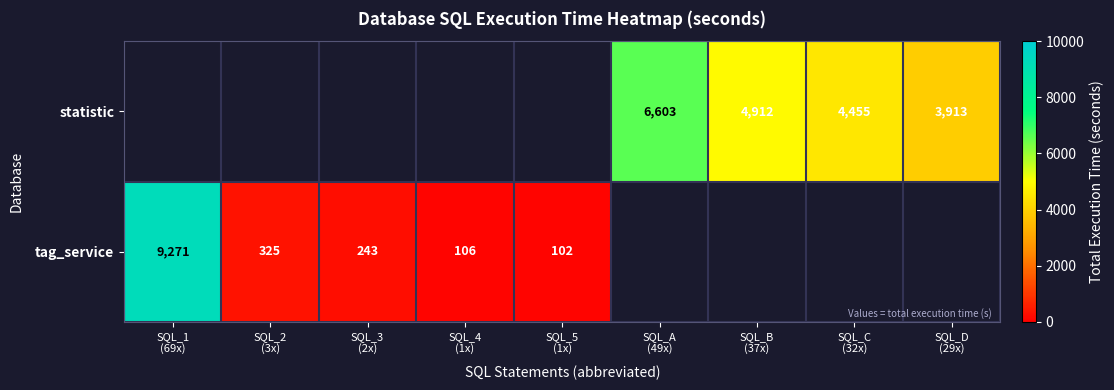

At which label is tag_service closest to 4686?

SQL_2 (3x)